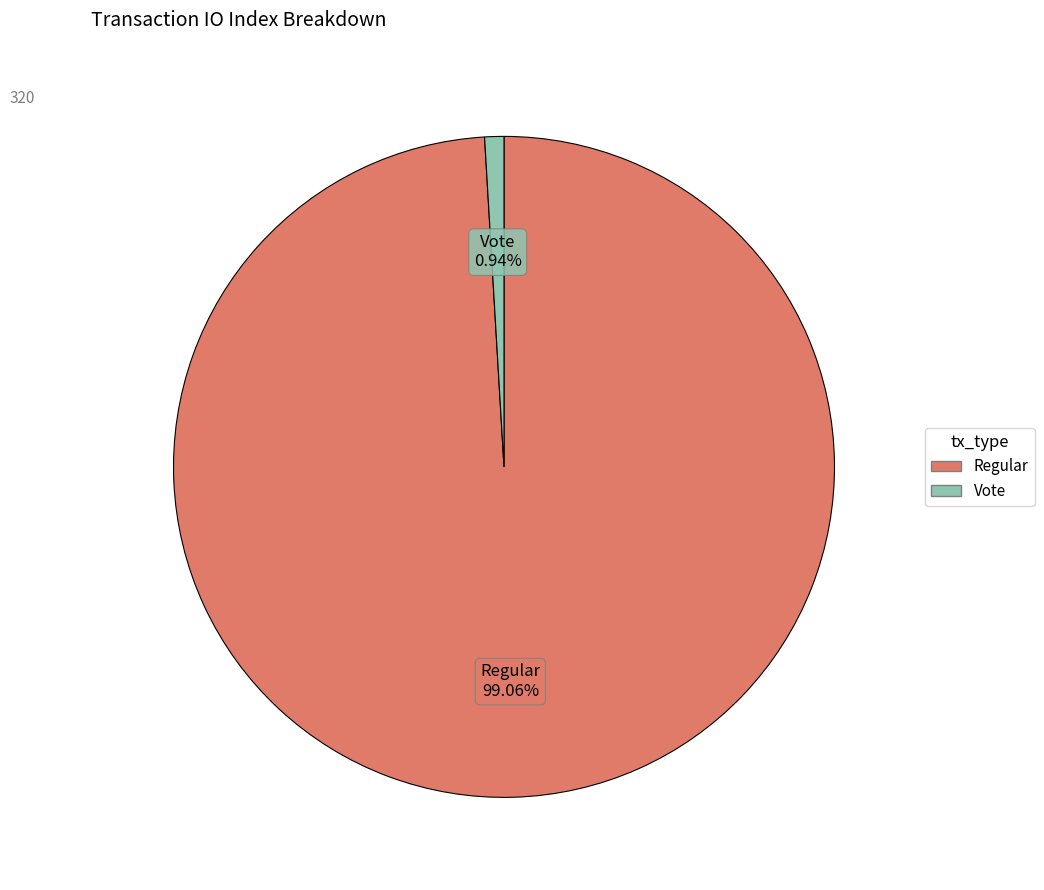

Does any single category account for the majority?

Yes